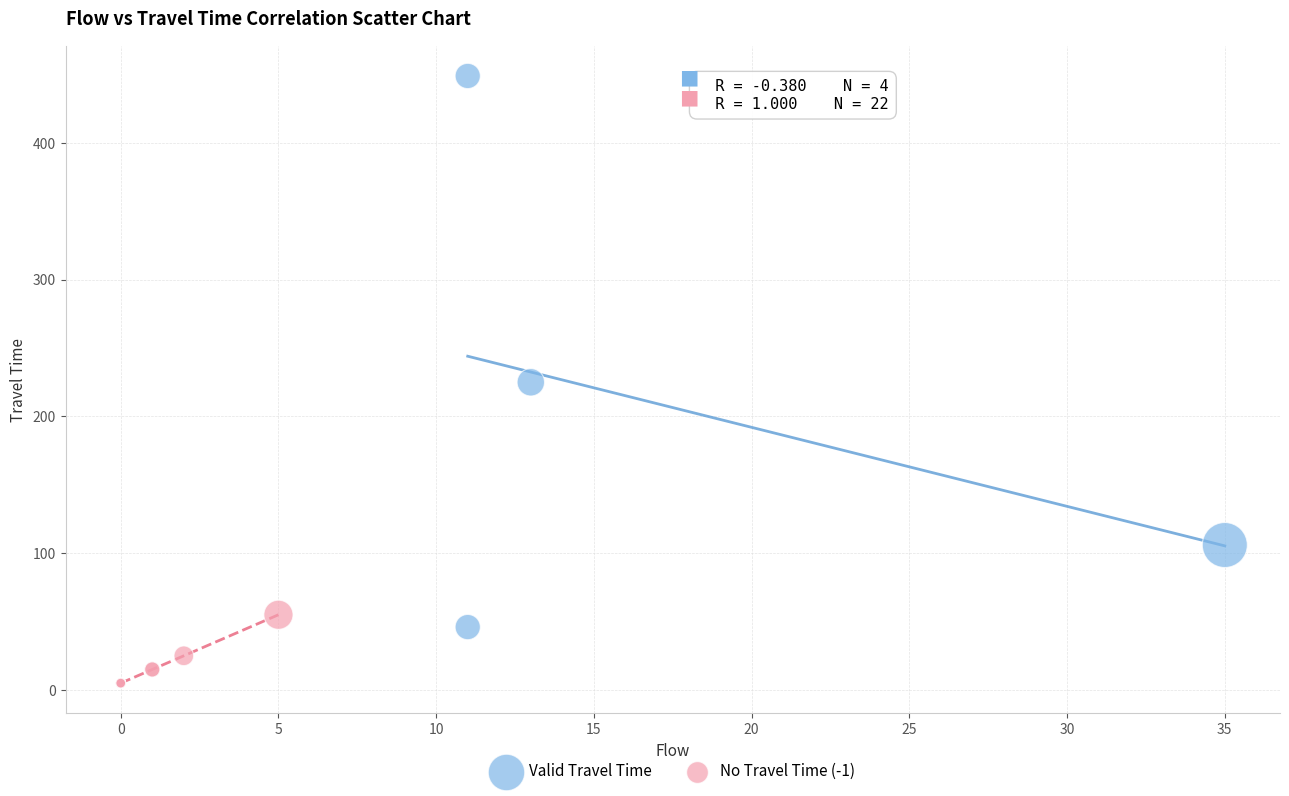

Which series contains the highest Y value?

Valid Travel Time